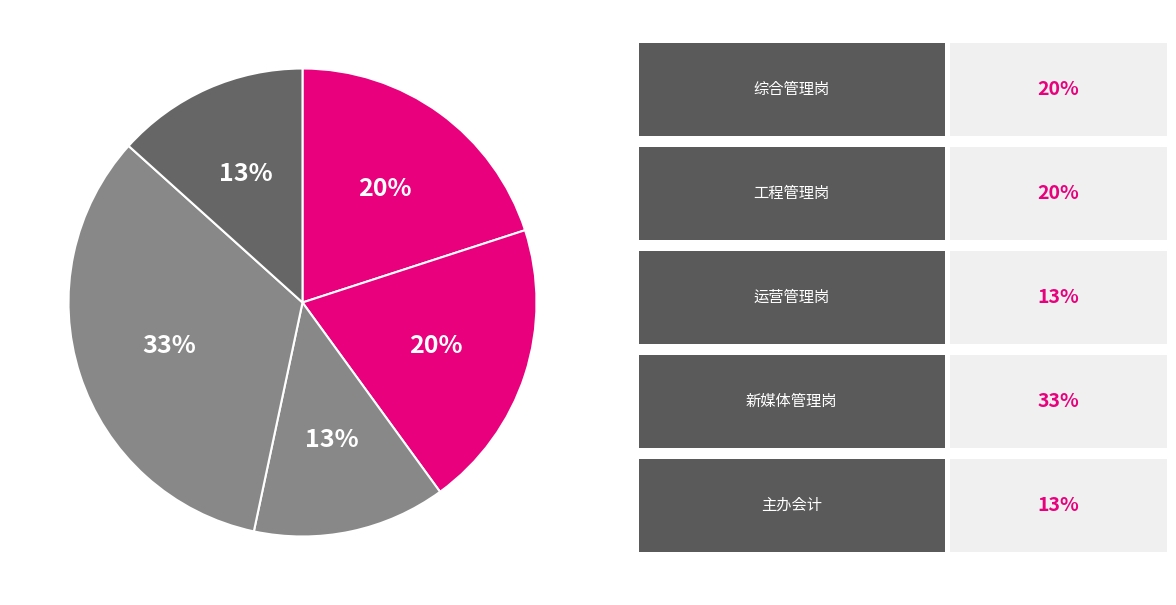

Is there a majority slice in this chart?

No